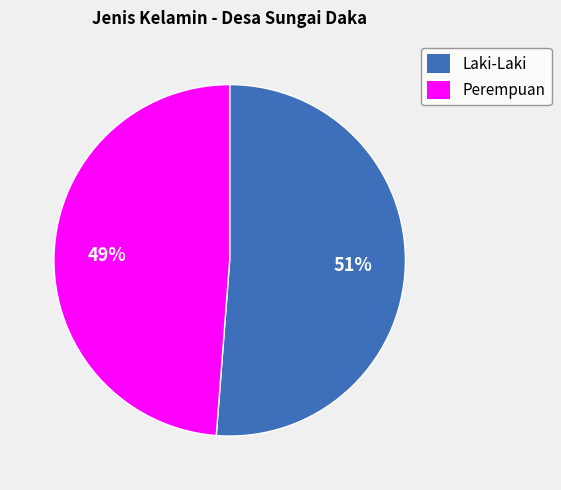

Which has a higher value, Perempuan or Laki-Laki?

Laki-Laki